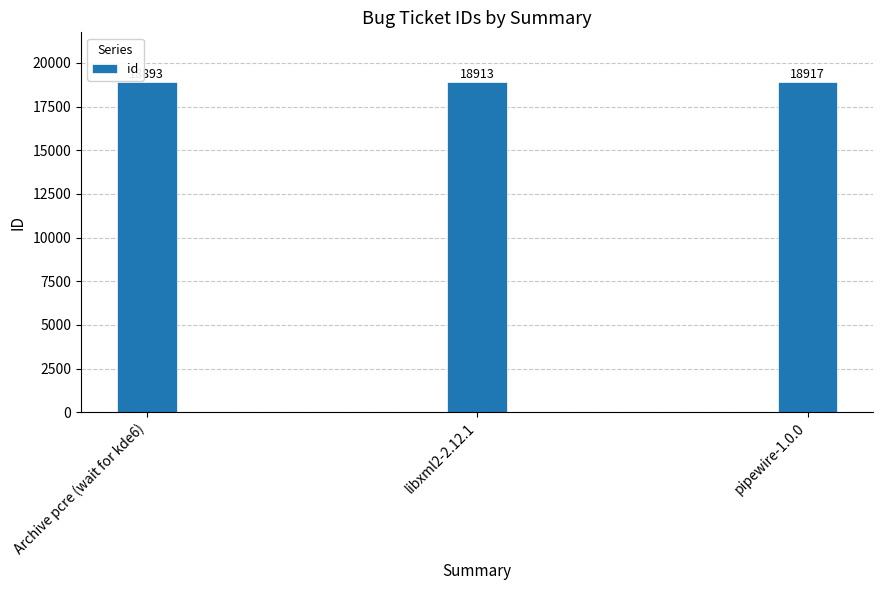

What is the change in value from libxml2-2.12.1 to pipewire-1.0.0?

+4